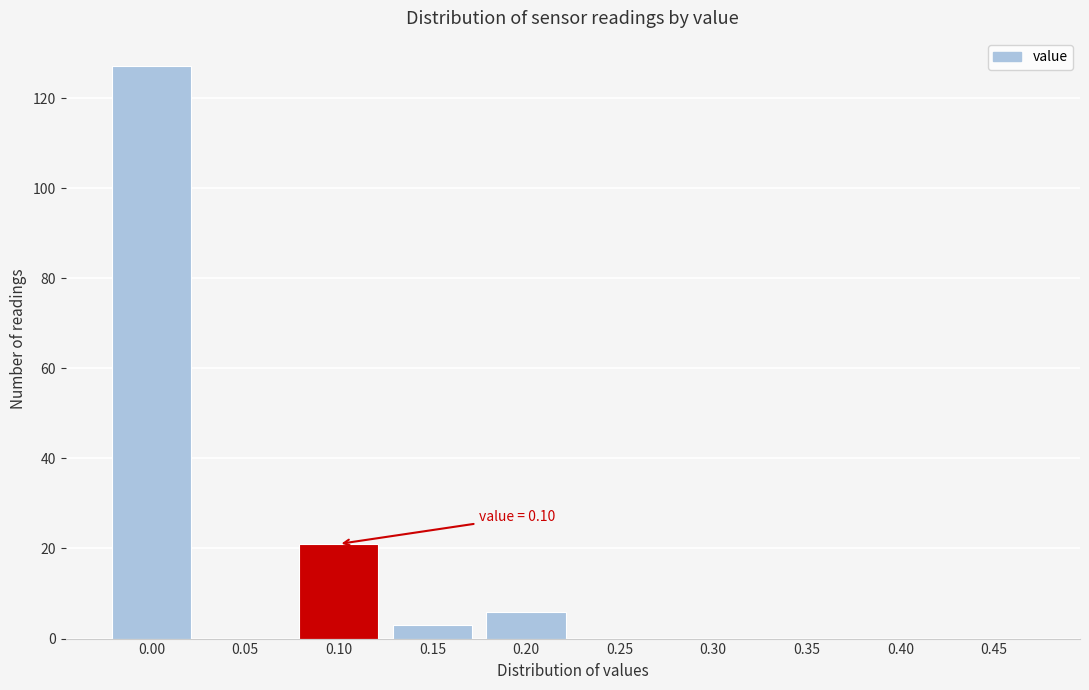

Reading right to left, what are all the values shown in this chart?

0.45=0	0.40=0	0.35=0	0.30=0	0.25=0	0.20=6	0.15=3	0.10=21	0.05=0	0.00=127